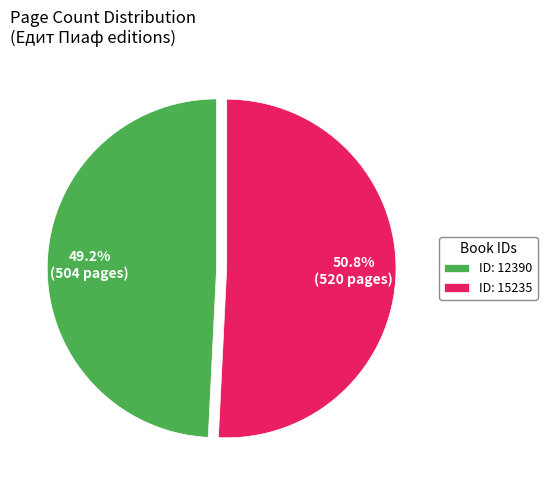

Rank the categories by value from highest to lowest.

ID: 15235, ID: 12390